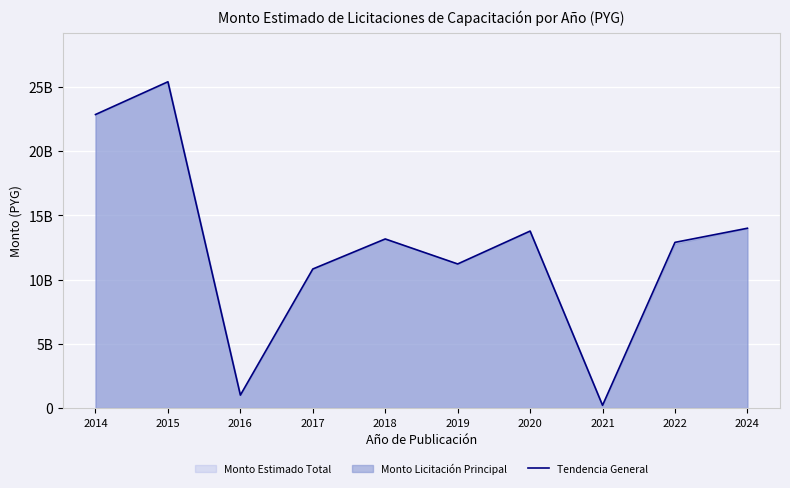

What is the smallest value displayed?

211666666